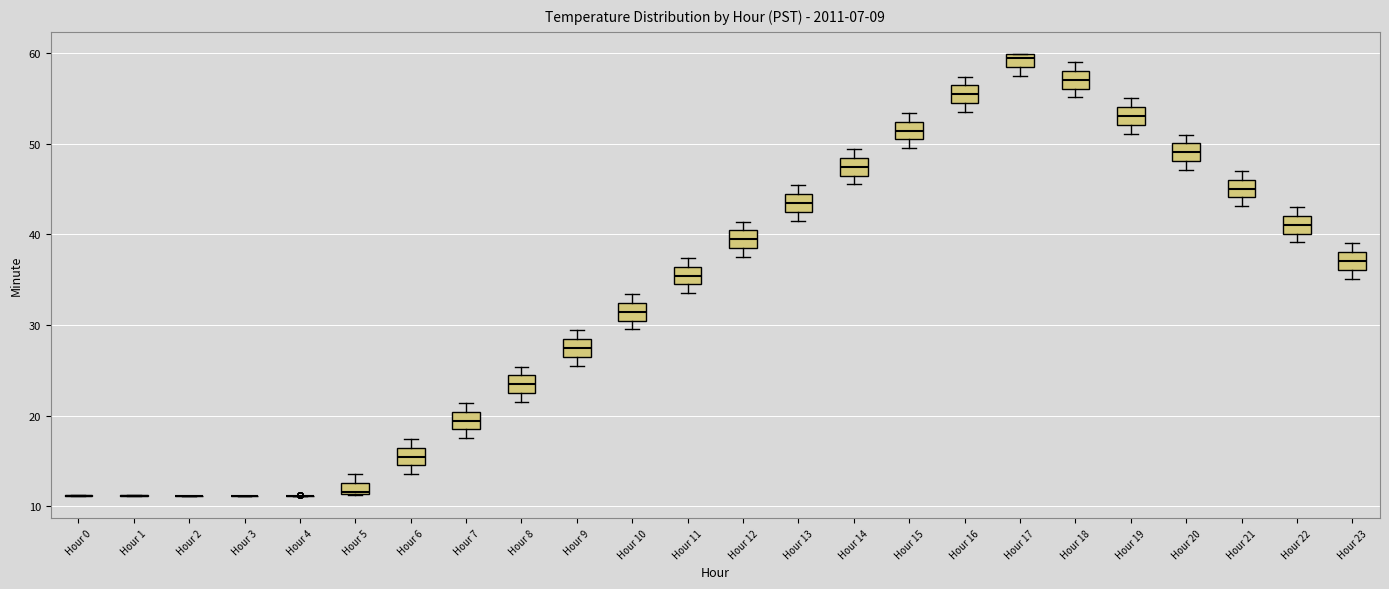

Where is the upper edge of the box for Hour 23 on the y-axis? The values are not printed on the chart, so give them approximately, as read against the axis.

38